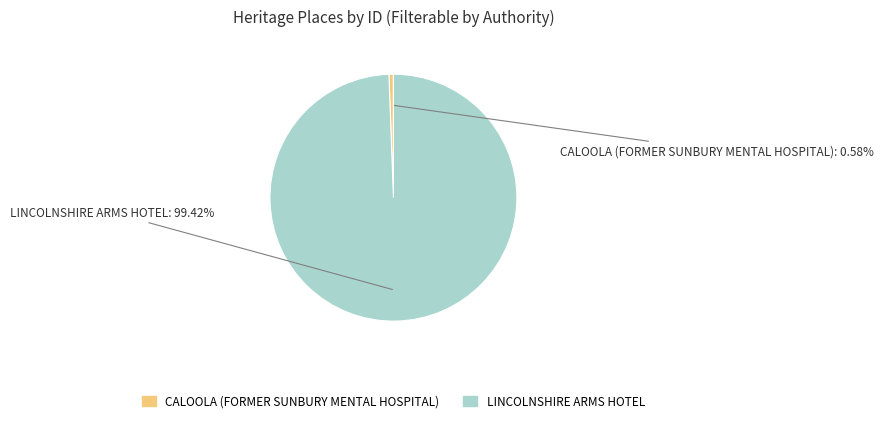

How many segments does this pie chart have?

2